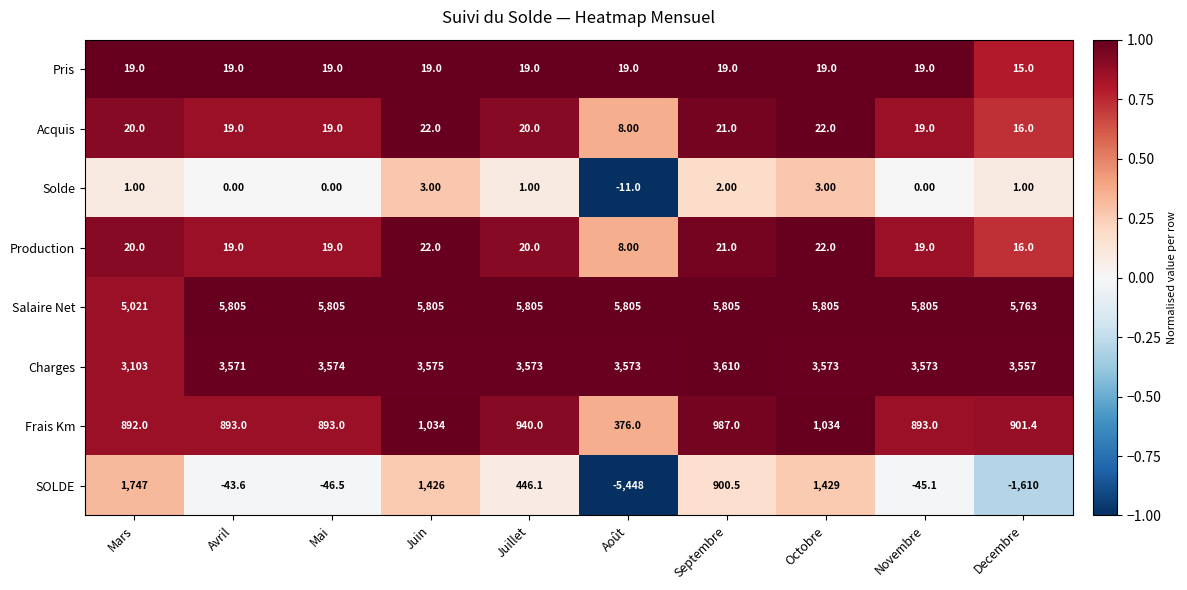

Is the value of Frais Km at Decembre greater than the value of Production at Mars?

Yes